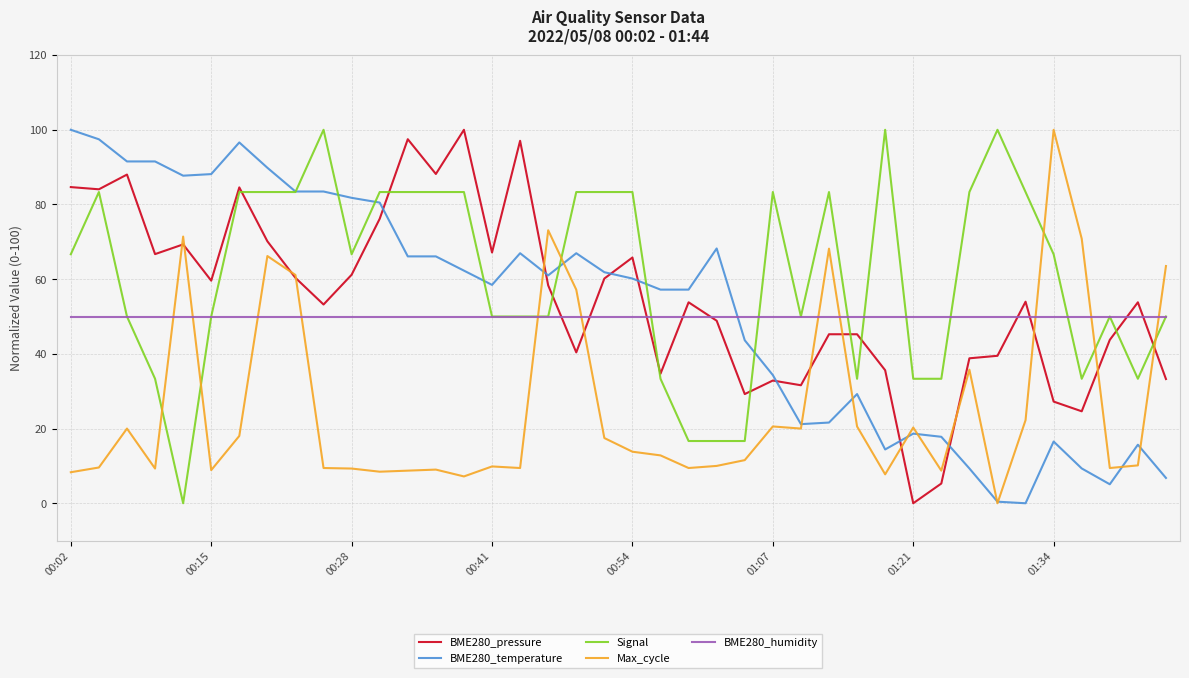

What is the highest value of the Signal series?

100.0